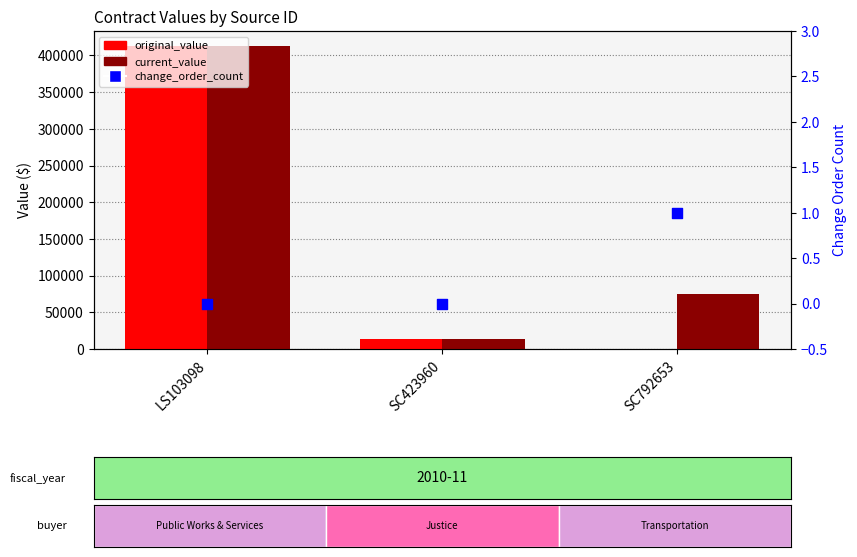

At which category is the sum across all series the highest?

LS103098